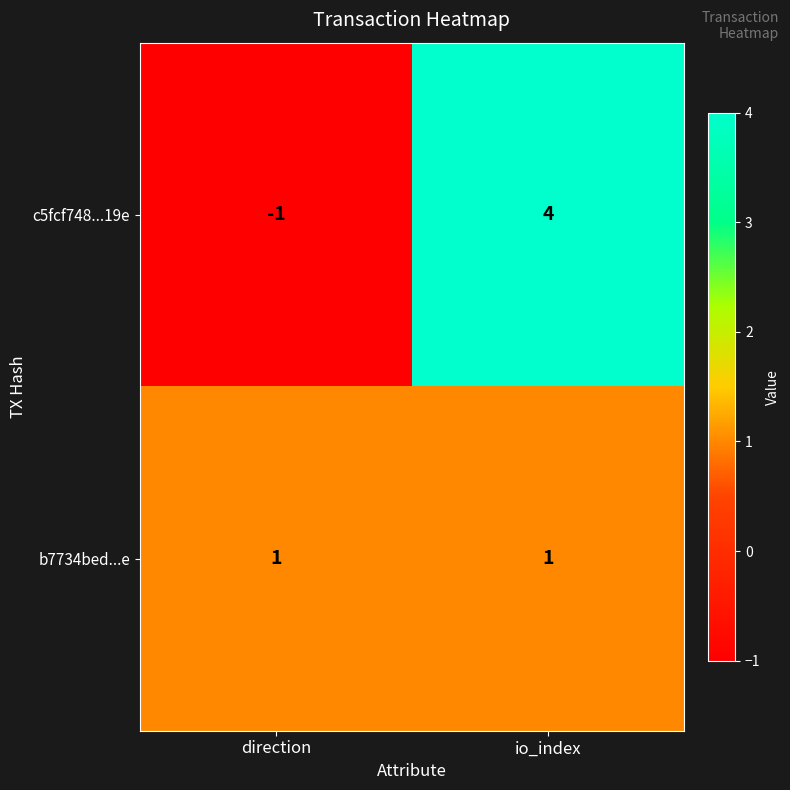

Reading left to right, list all the values displayed in this chart.

c5fcf748...19e: direction=-1	io_index=4
b7734bed...e: direction=1	io_index=1